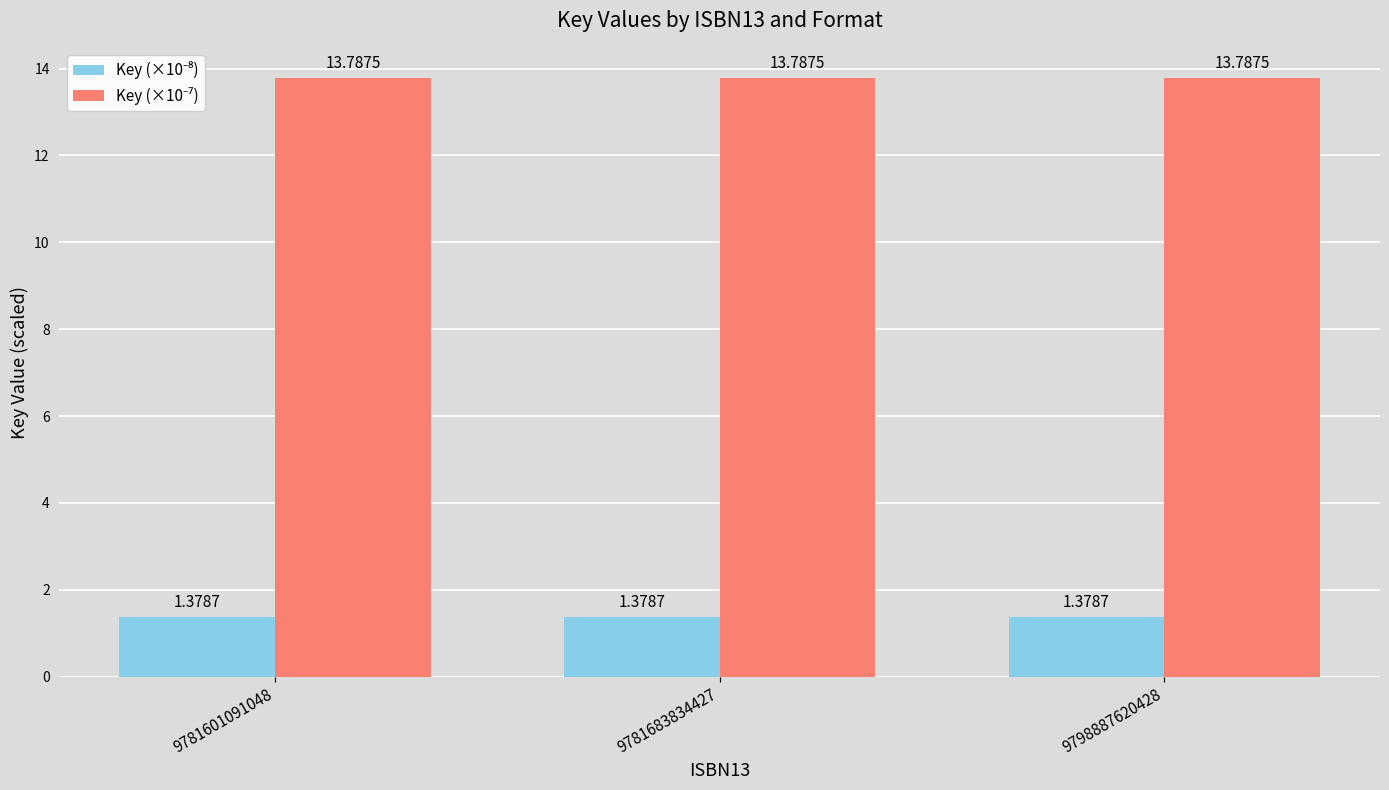

At how many categories does at least one series exceed 13?

3